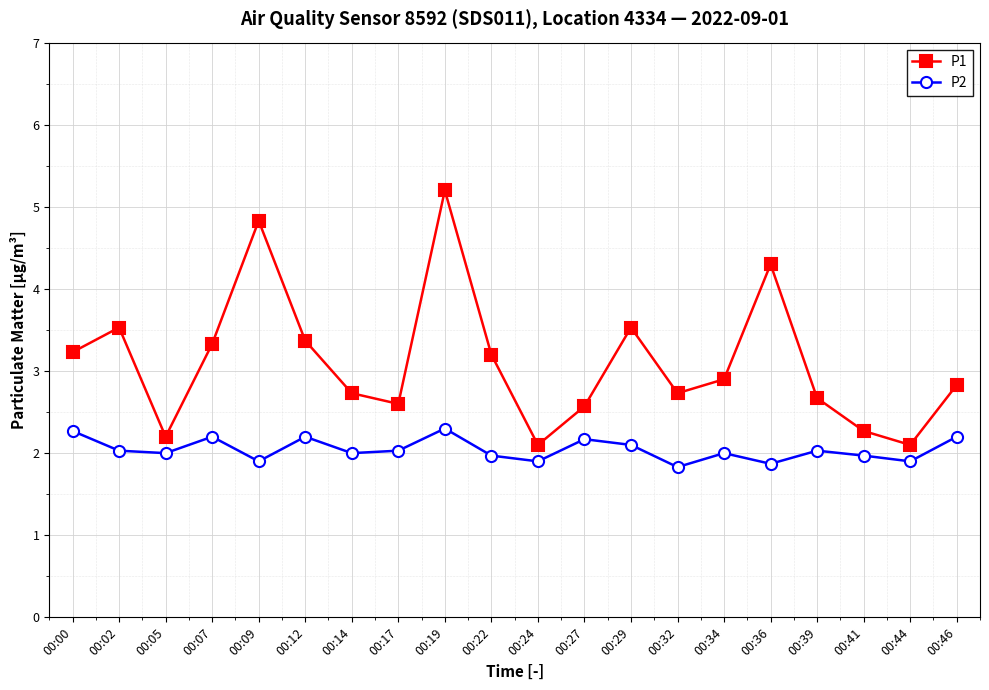

At which category does P2 reach its first local peak?

00:07